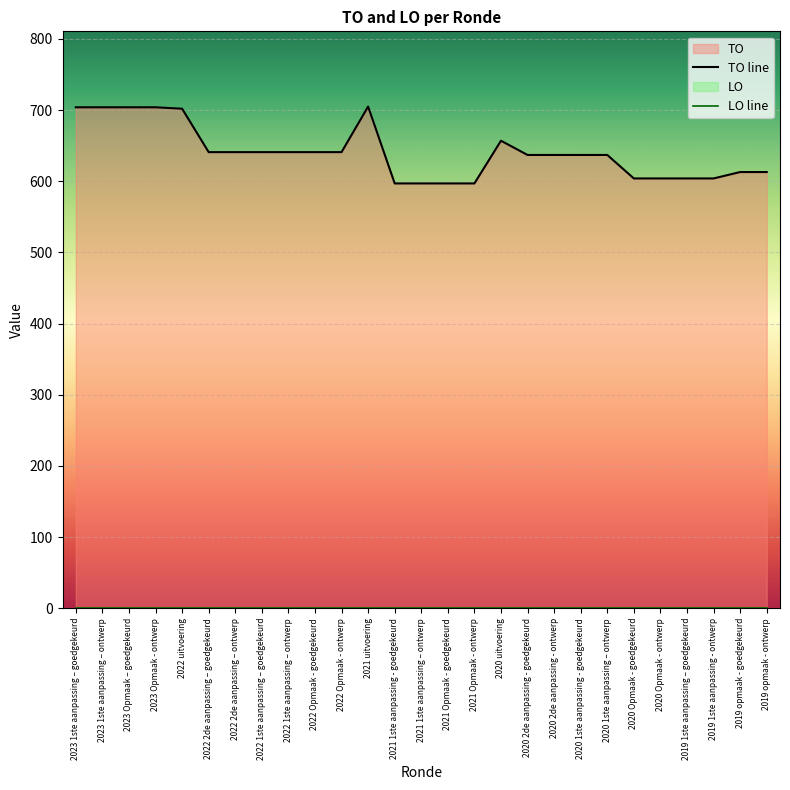

What is the spread (max minus min) of values at 2021 Opmaak - goedgekeurd?

597